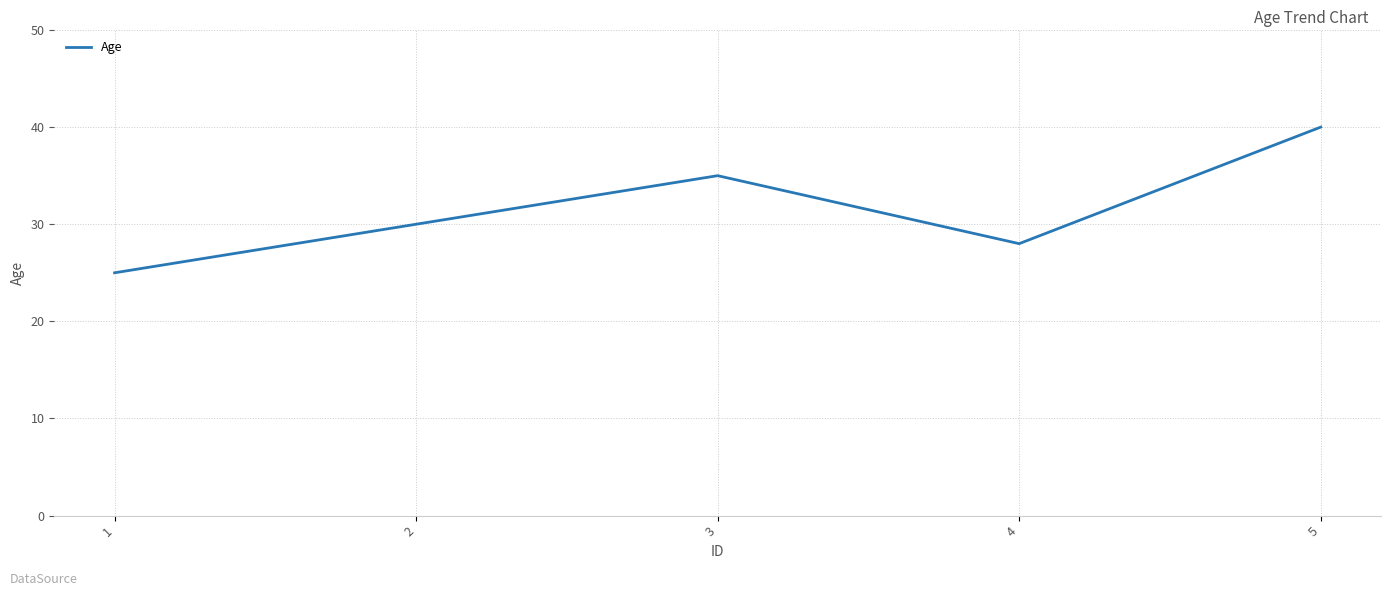

At which category does the data reach its first local valley?

4